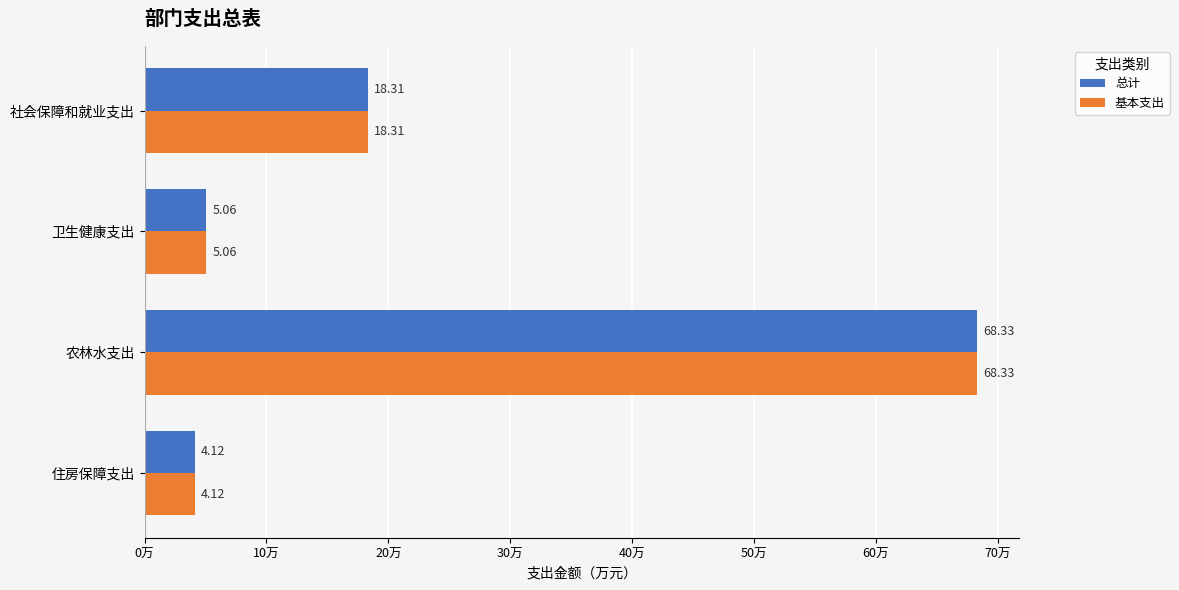

Rank the categories by 总计 value from highest to lowest.

农林水支出, 社会保障和就业支出, 卫生健康支出, 住房保障支出